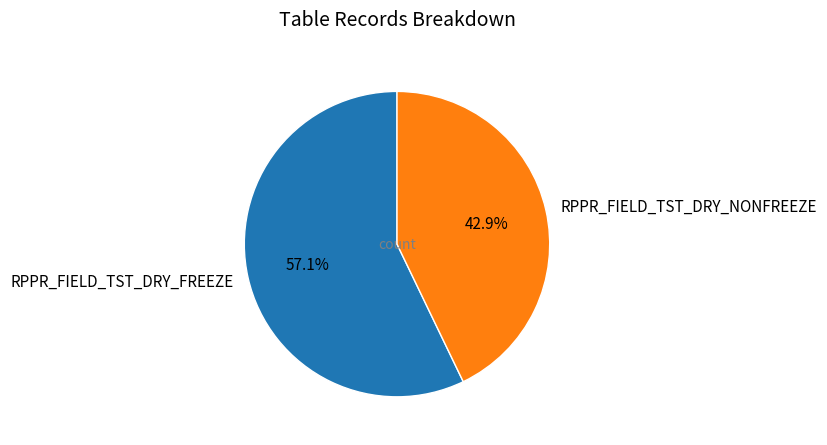

What percentage is the RPPR_FIELD_TST_DRY_FREEZE slice, to the nearest percent?

57%